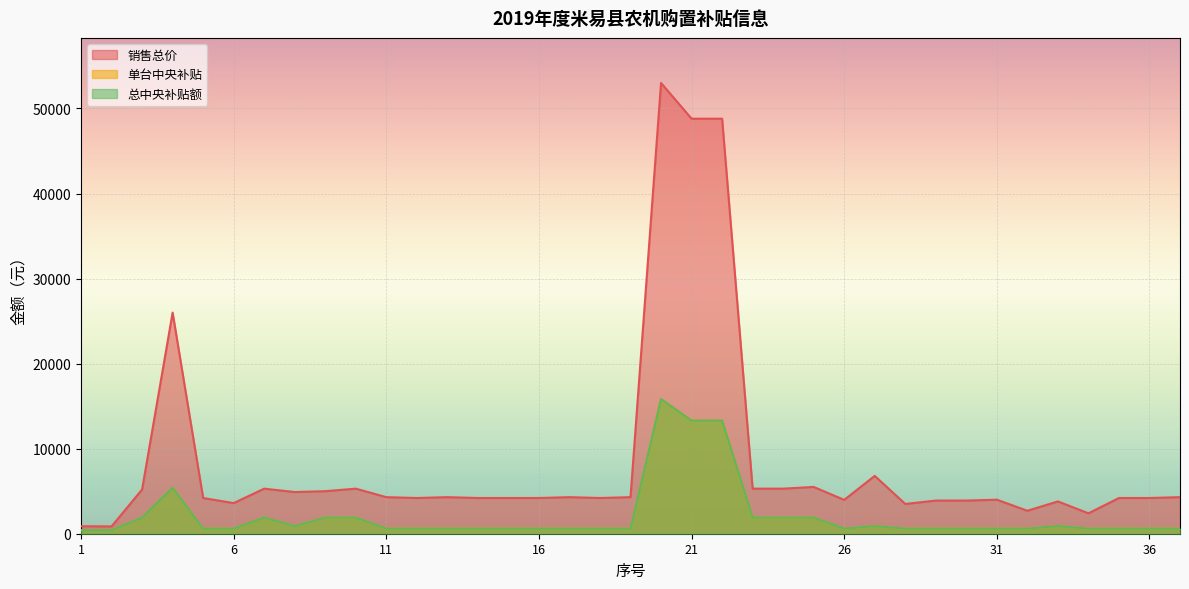

True or false: 总中央补贴额 has more than 2 interior local peaks.

True